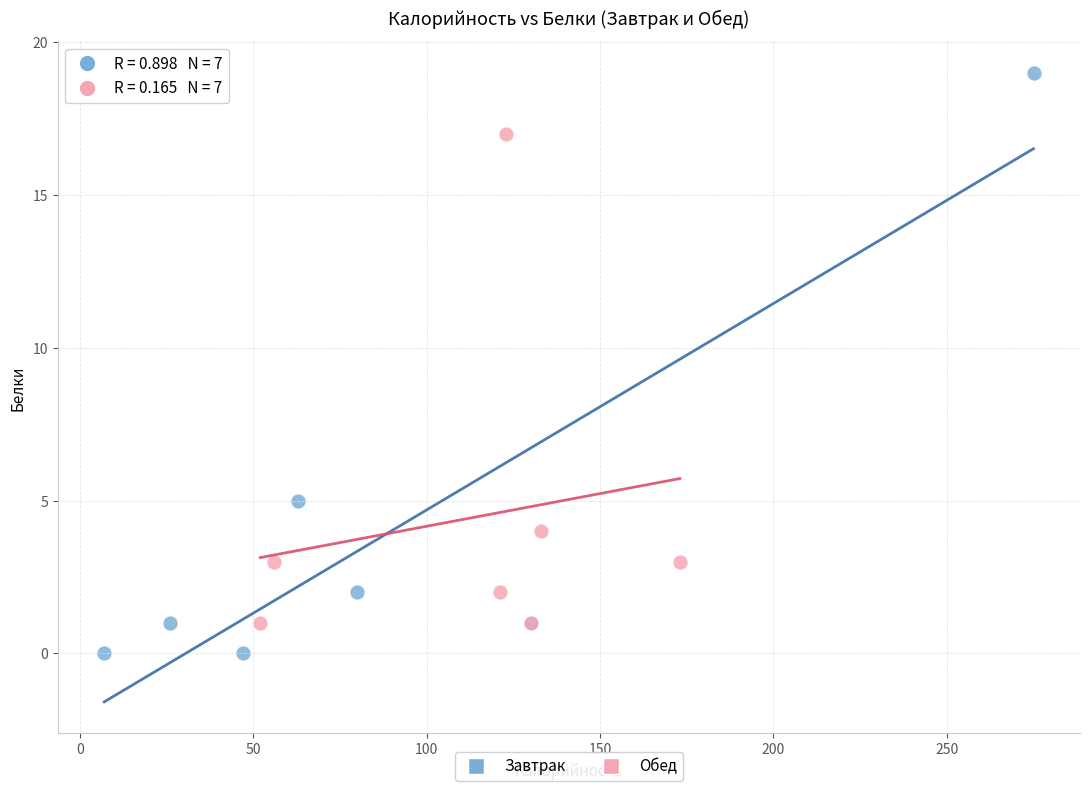

Which series reaches the minimum Y coordinate?

Завтрак